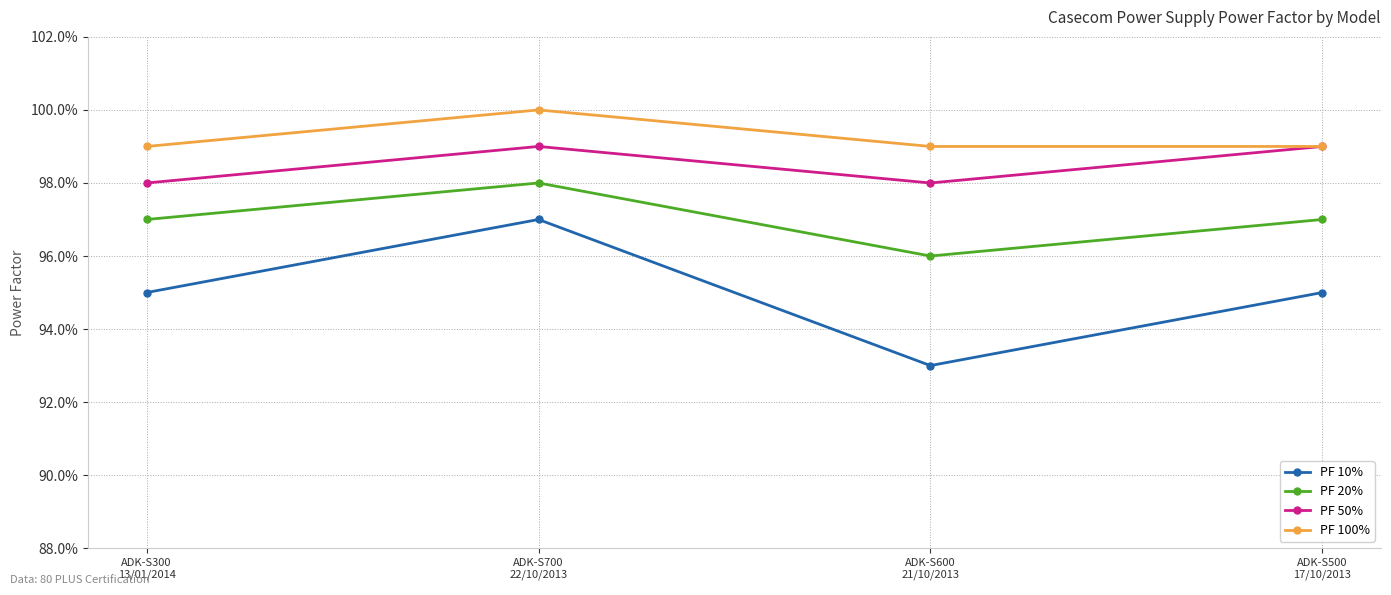

Does the chart have visible grid lines?

Yes